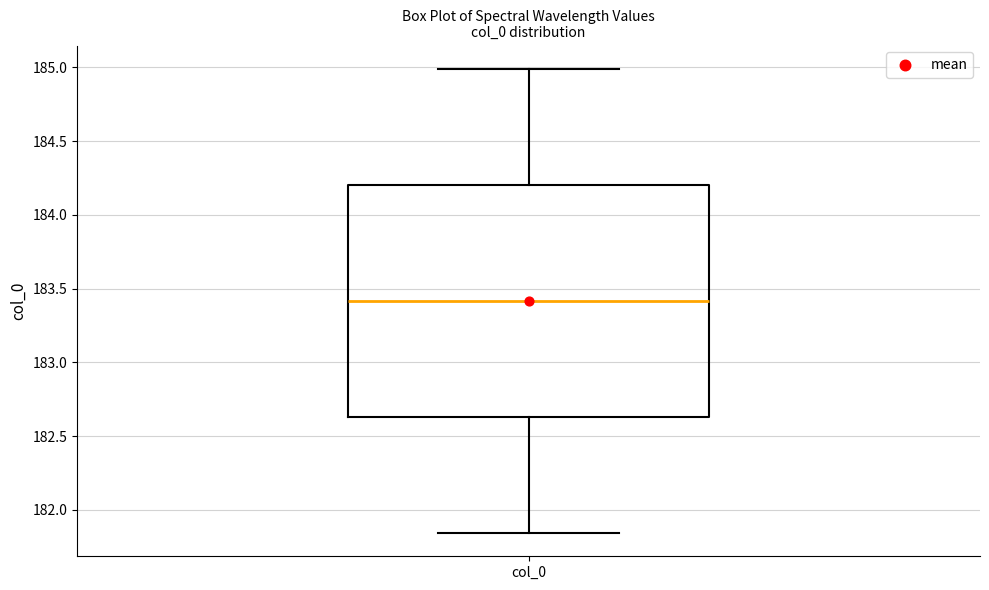

Transcribe this box plot: give where the median line is, the range the box spans, and where the two whiskers end, as read against the y-axis. The values are not printed on the chart, so give them approximately, as read against the axis.

median 183.40, box 182.65 to 184.20, whiskers 181.85 to 185.00